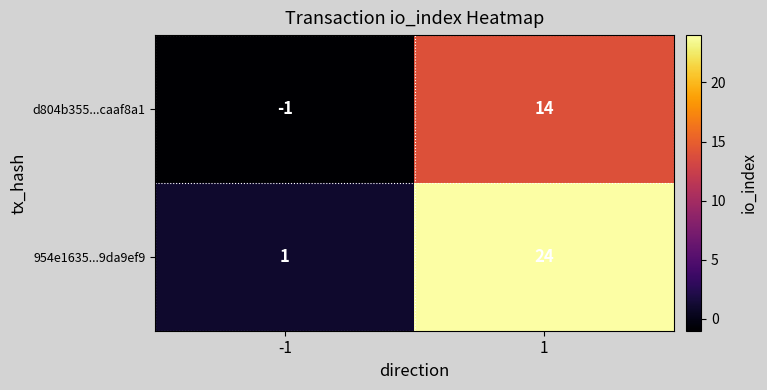

How many distinct data groups are displayed?

2